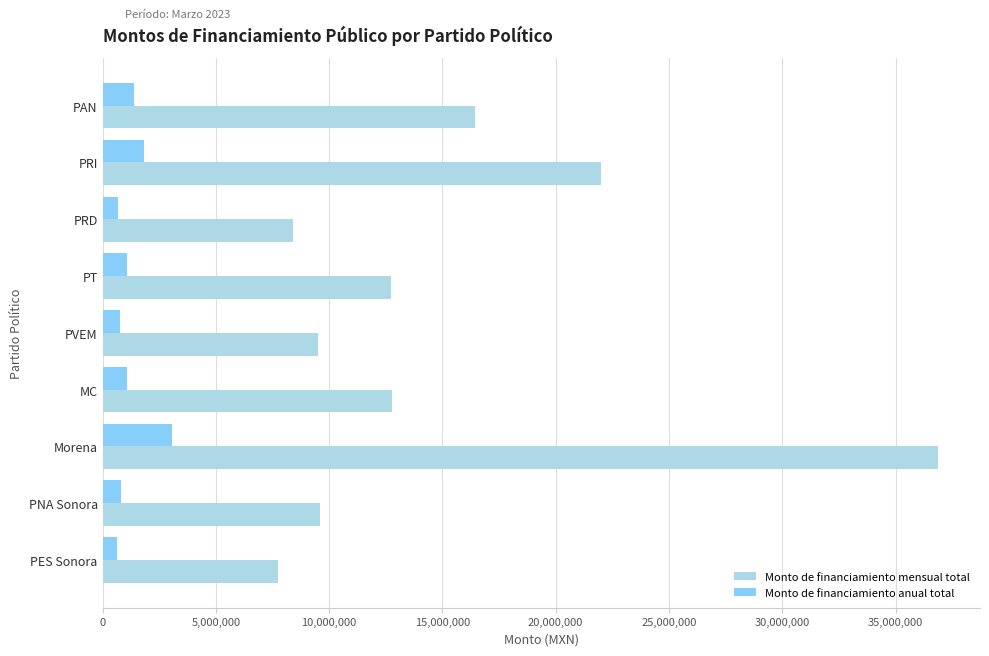

Is it true that Monto de financiamiento anual total equals 1370402.4 at PAN?

True